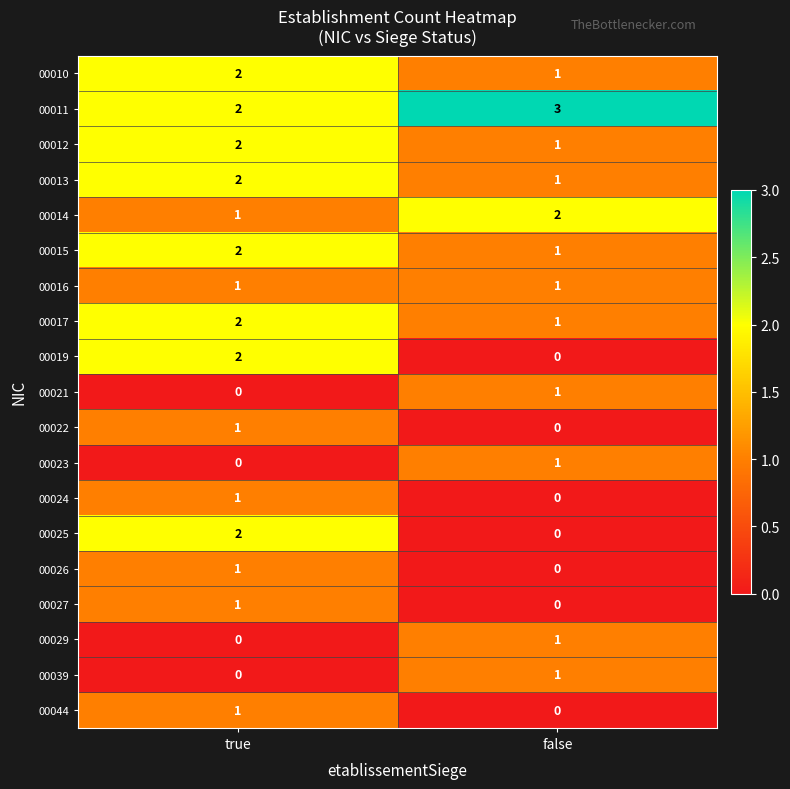

Which category has the highest value in the 00029 series?

false